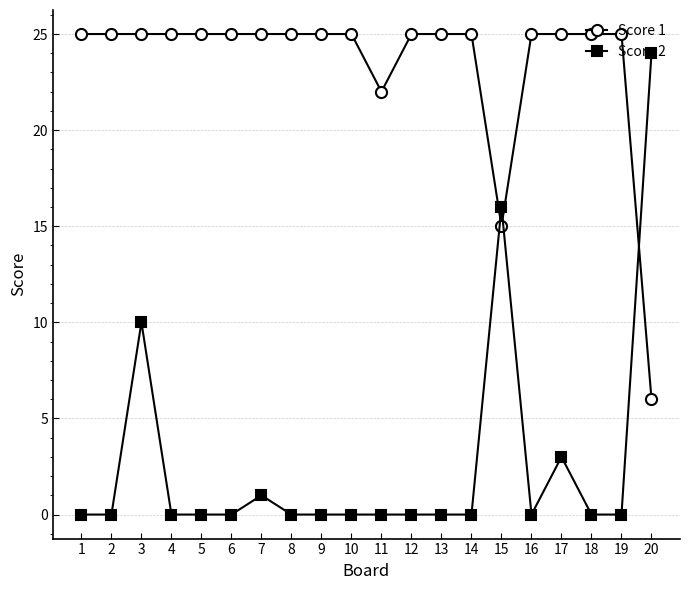

True or false: Score 2 has more than 0 interior local peaks.

True